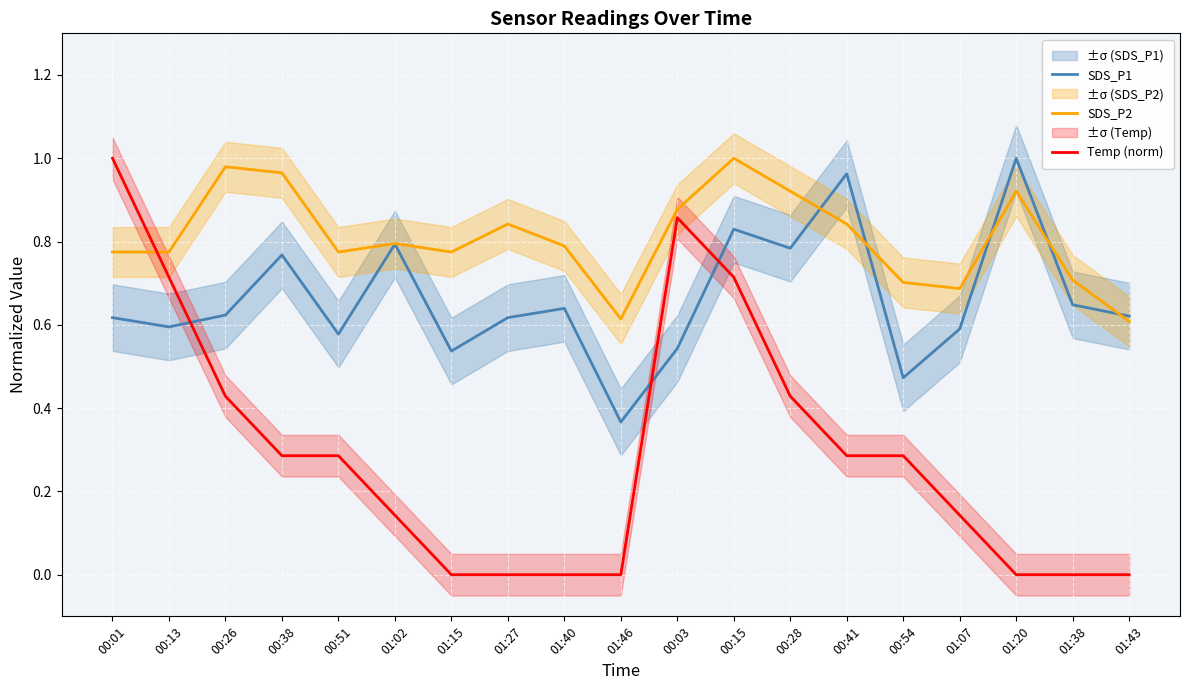

What are all the series names shown in the legend?

SDS_P1, SDS_P2, Temp (norm)